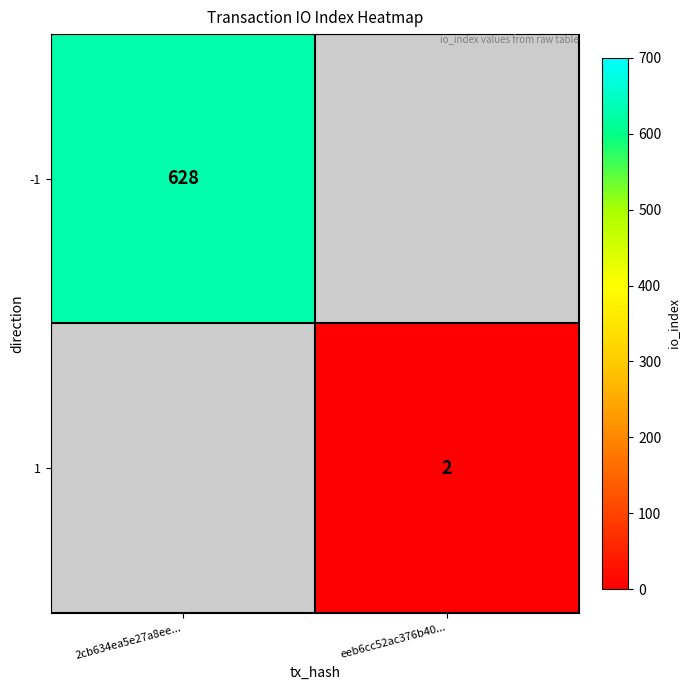

True or false: 1 has a value of 1 at eeb6cc52ac376b40....

False